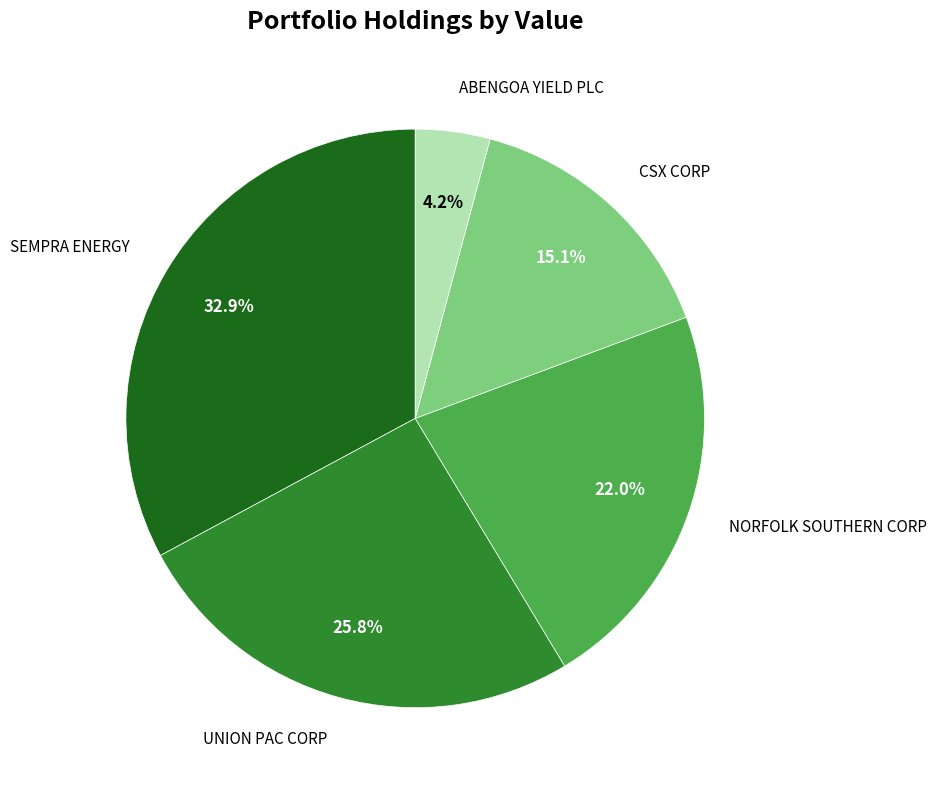

Is there any slice that represents more than half of the pie?

No